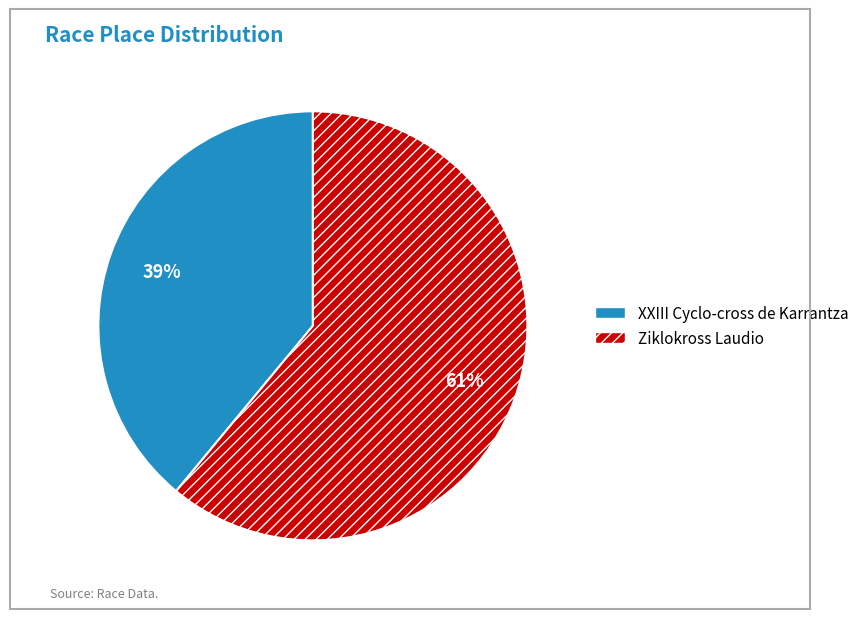

What percentage is the XXIII Cyclo-cross de Karrantza slice, to the nearest percent?

39%